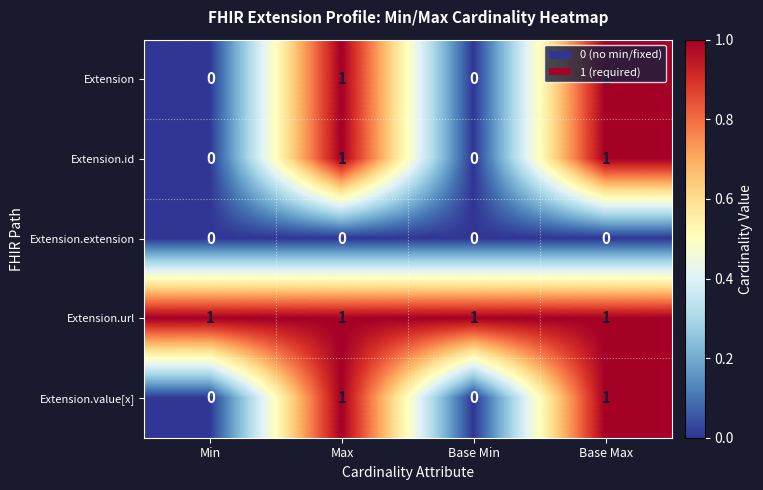

The value of Extension.url at Base Min is 0. True or false?

False